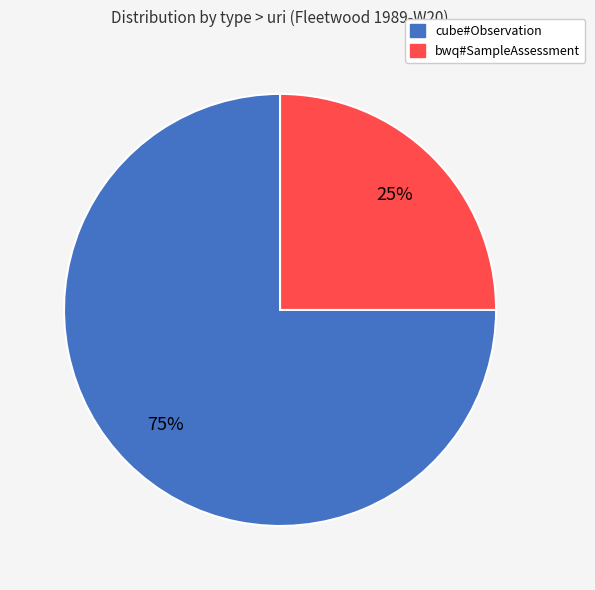

Which category has the smallest portion of the pie?

bwq#SampleAssessment